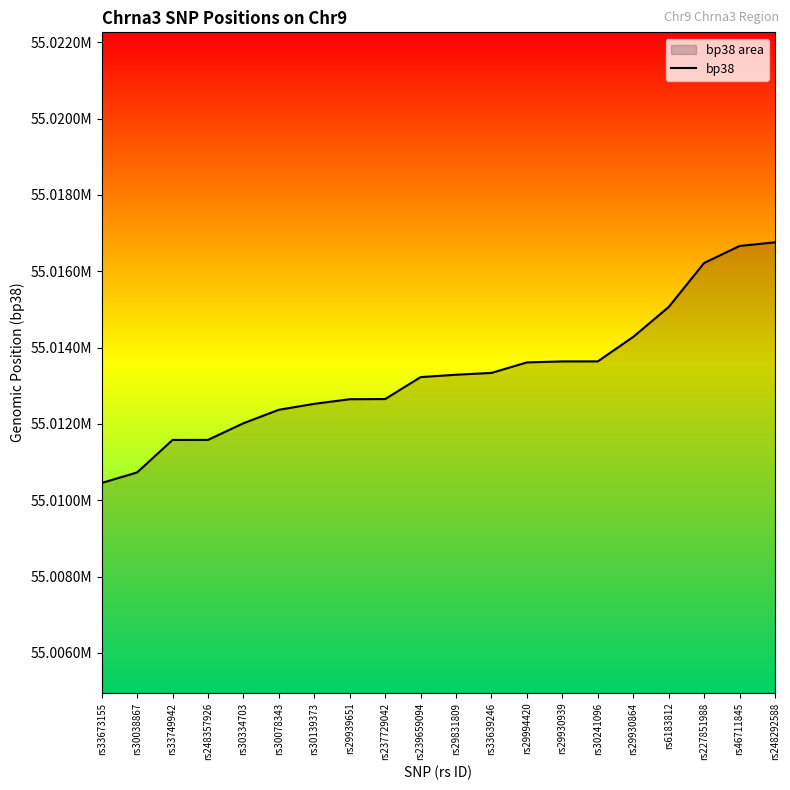

Reading left to right, extract all data points from this chart.

55010453	55010729	55011580	55011582	55012018	55012371	55012527	55012647	55012652	55013227	55013289	55013337	55013612	55013638	55013639	55014282	55015064	55016218	55016663	55016759